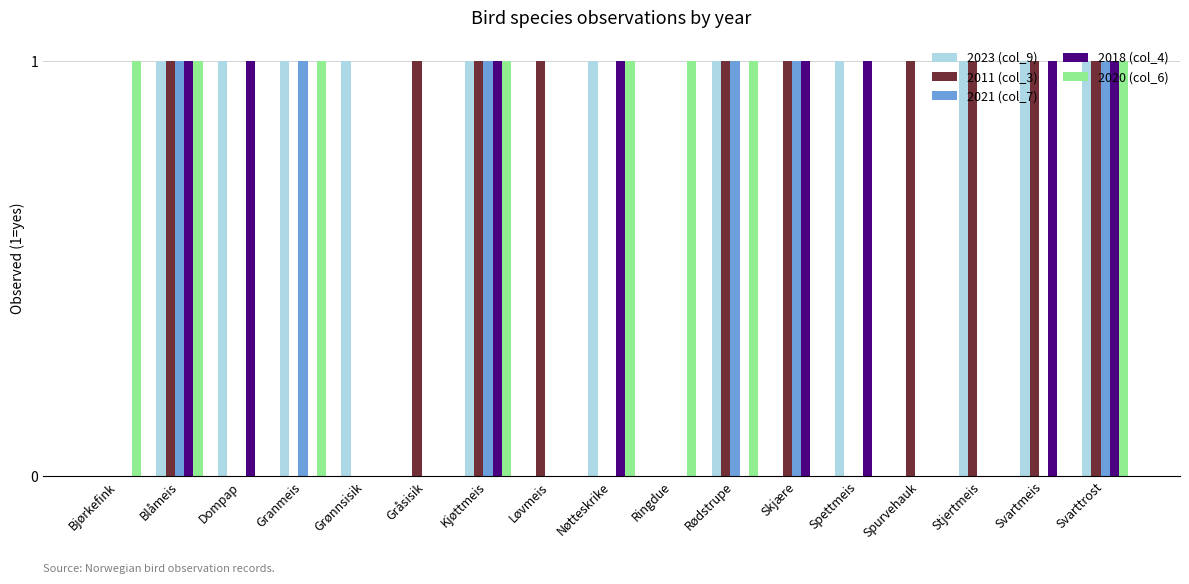

What is the total value across all series at Skjære?

3